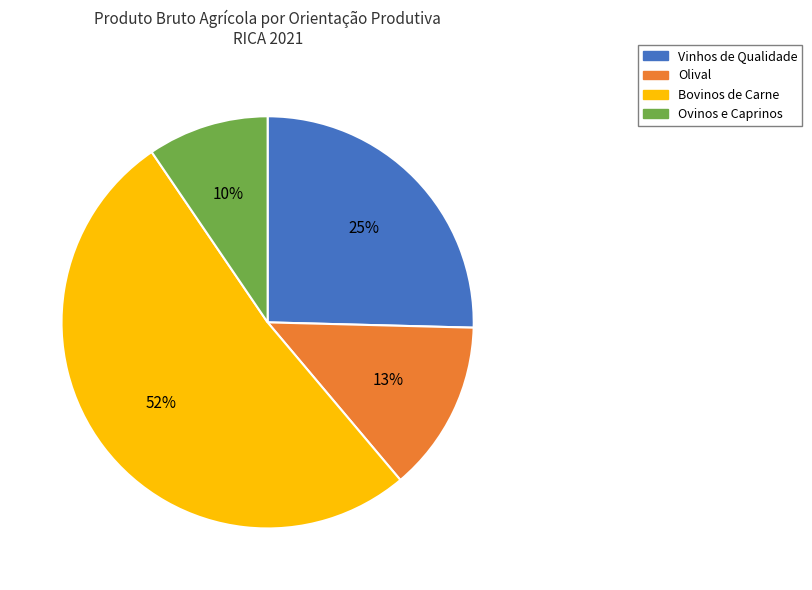

Count the number of slices in the pie.

4